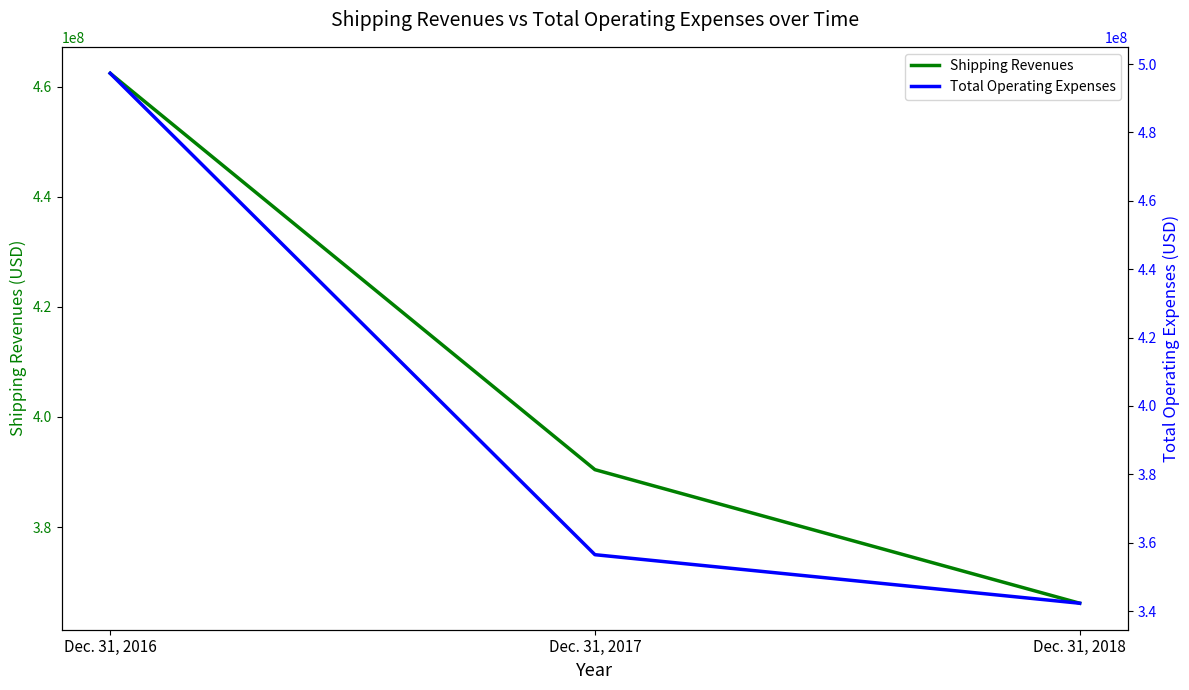

Between Dec. 31, 2016 and Dec. 31, 2017, which series saw the biggest shift?

Total Operating Expenses